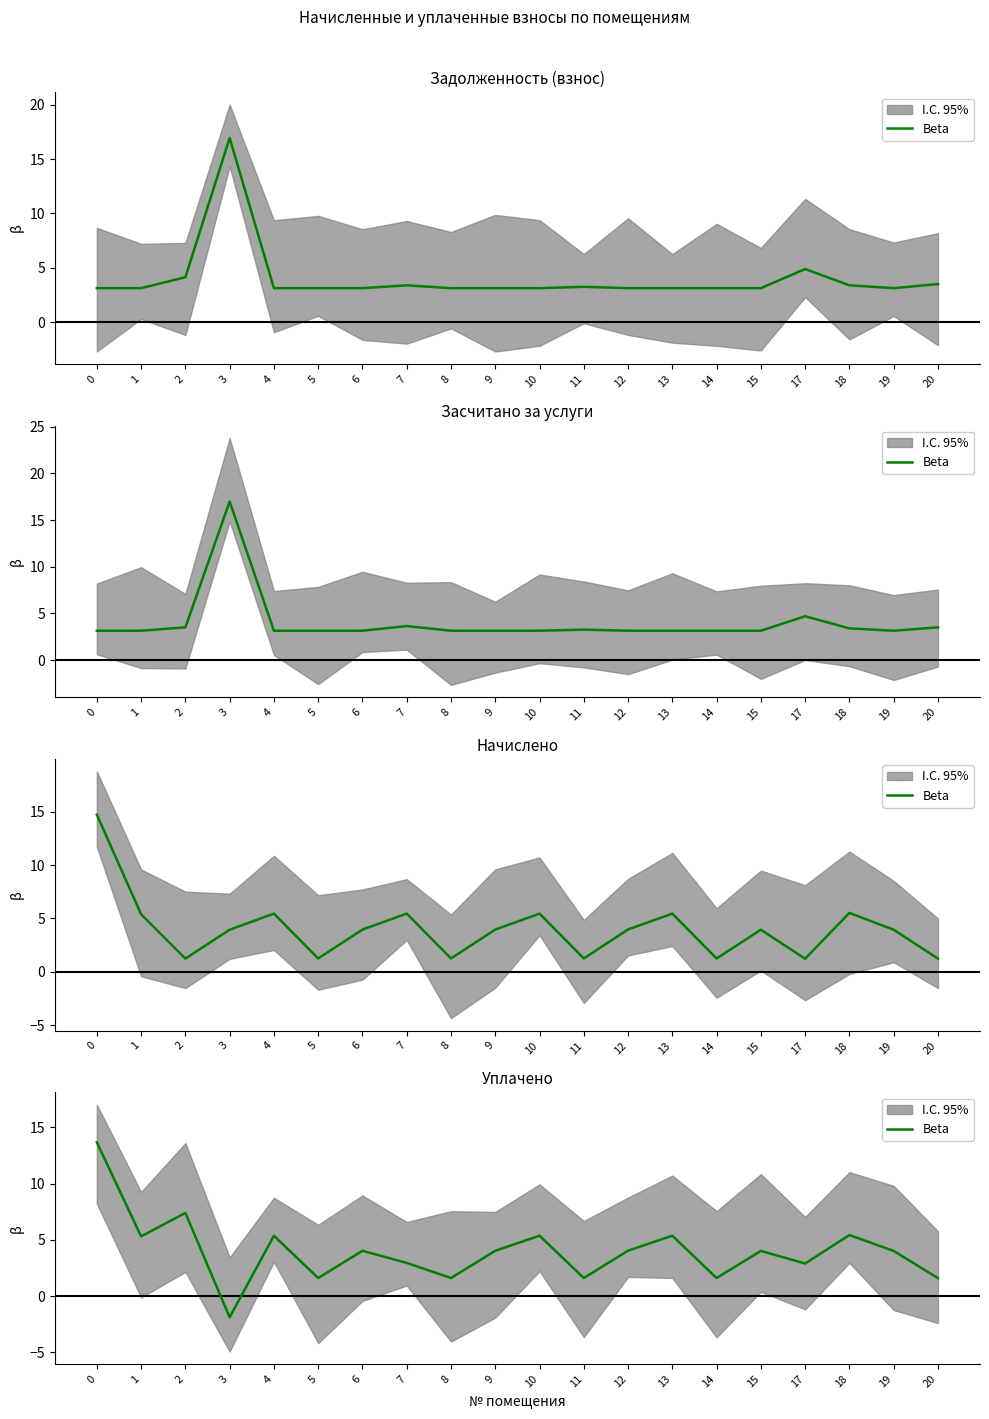

True or false: the data shows 1.9 at 1.

False